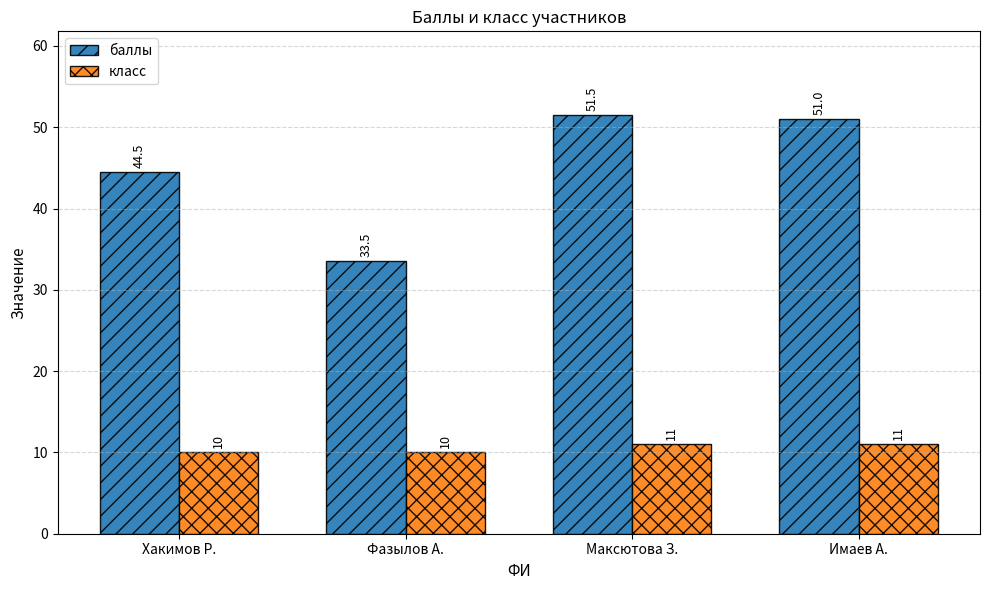

Which series has the largest total across all categories?

баллы